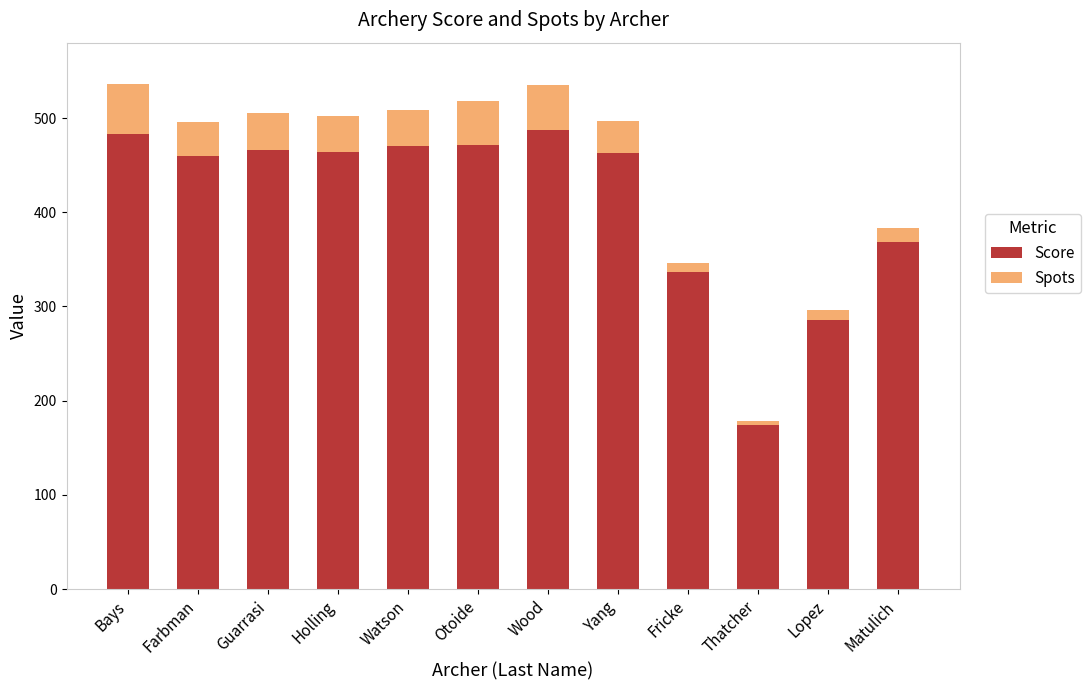

Is it true that Score equals 133 at Watson?

False